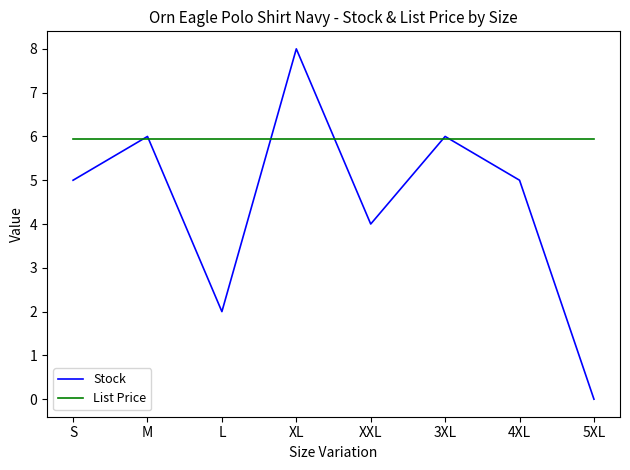

The List Price series shows 2.9 at L. True or false?

False